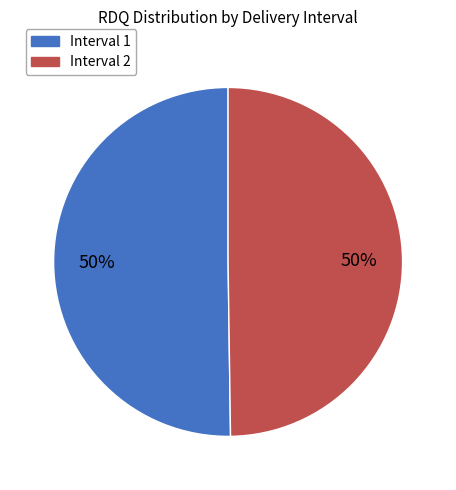

To the nearest percent, what portion does Interval 1 represent?

50%